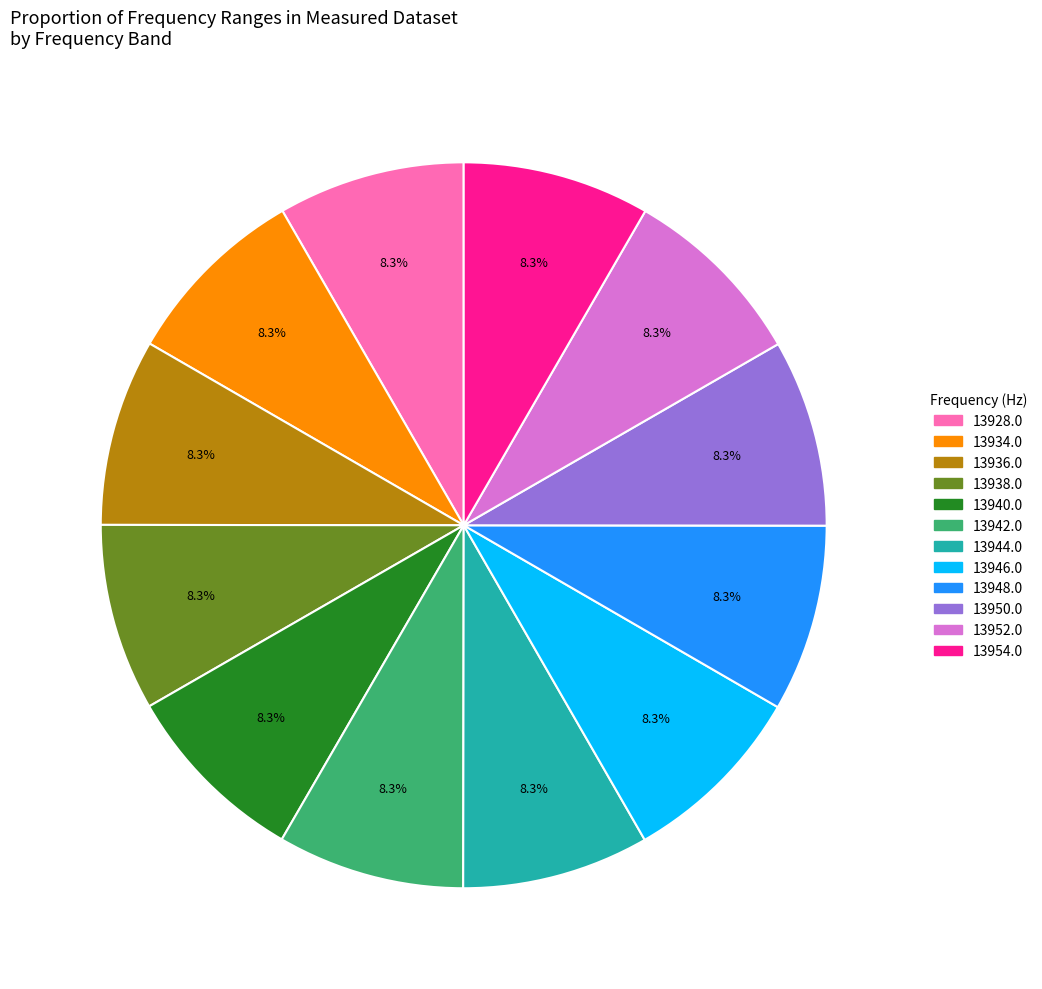

Count the number of slices in the pie.

12